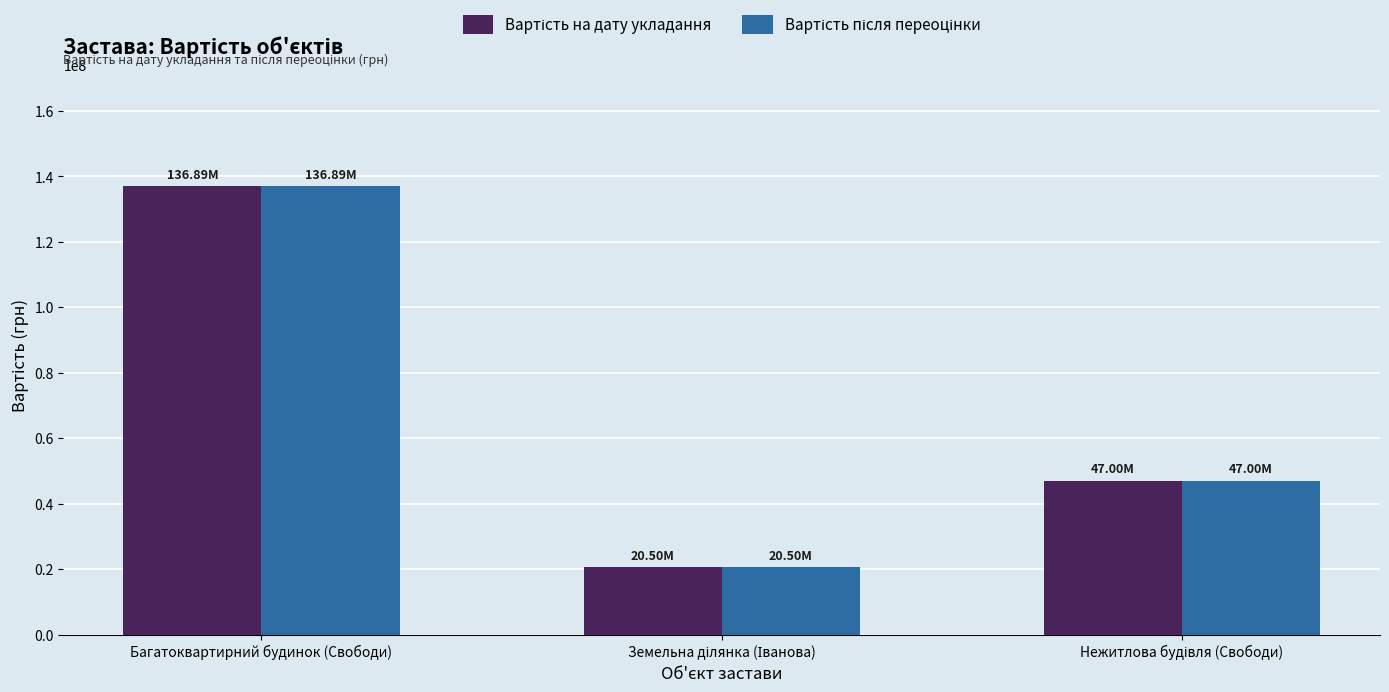

What is the greatest value displayed?

136890000